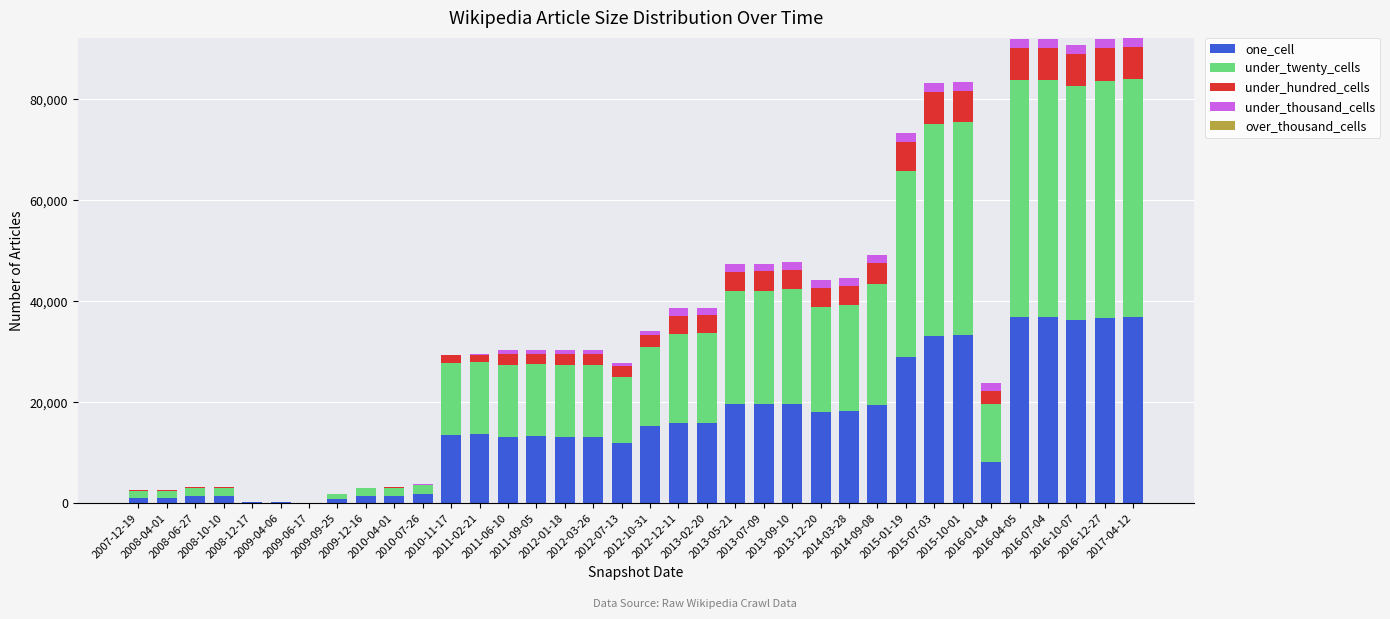

Rank the series by their maximum value, from lowest to highest.

over_thousand_cells, under_thousand_cells, under_hundred_cells, one_cell, under_twenty_cells